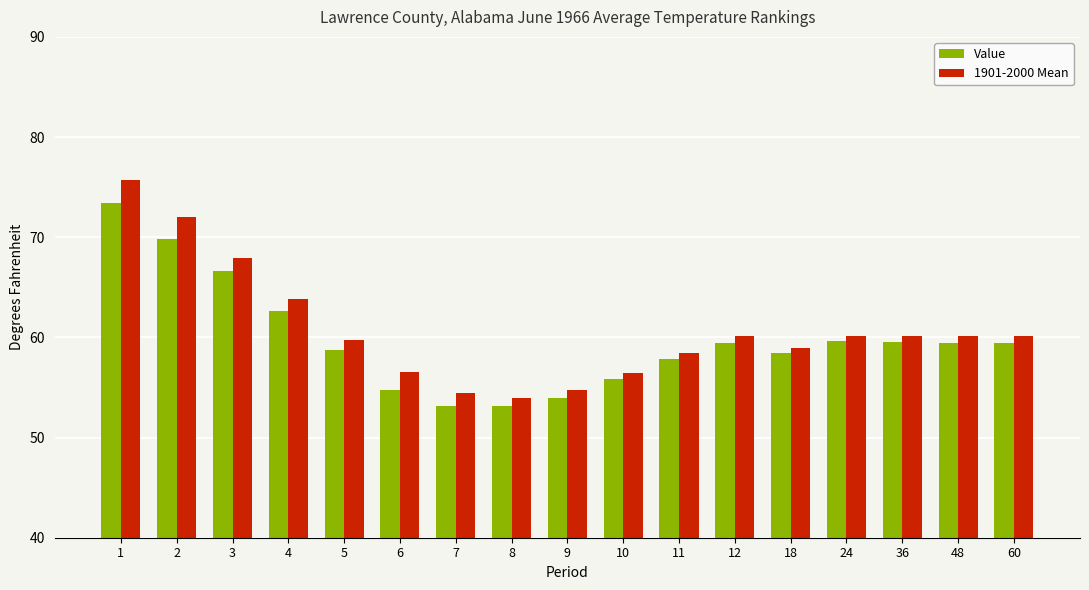

Count the number of categories in the chart.

17